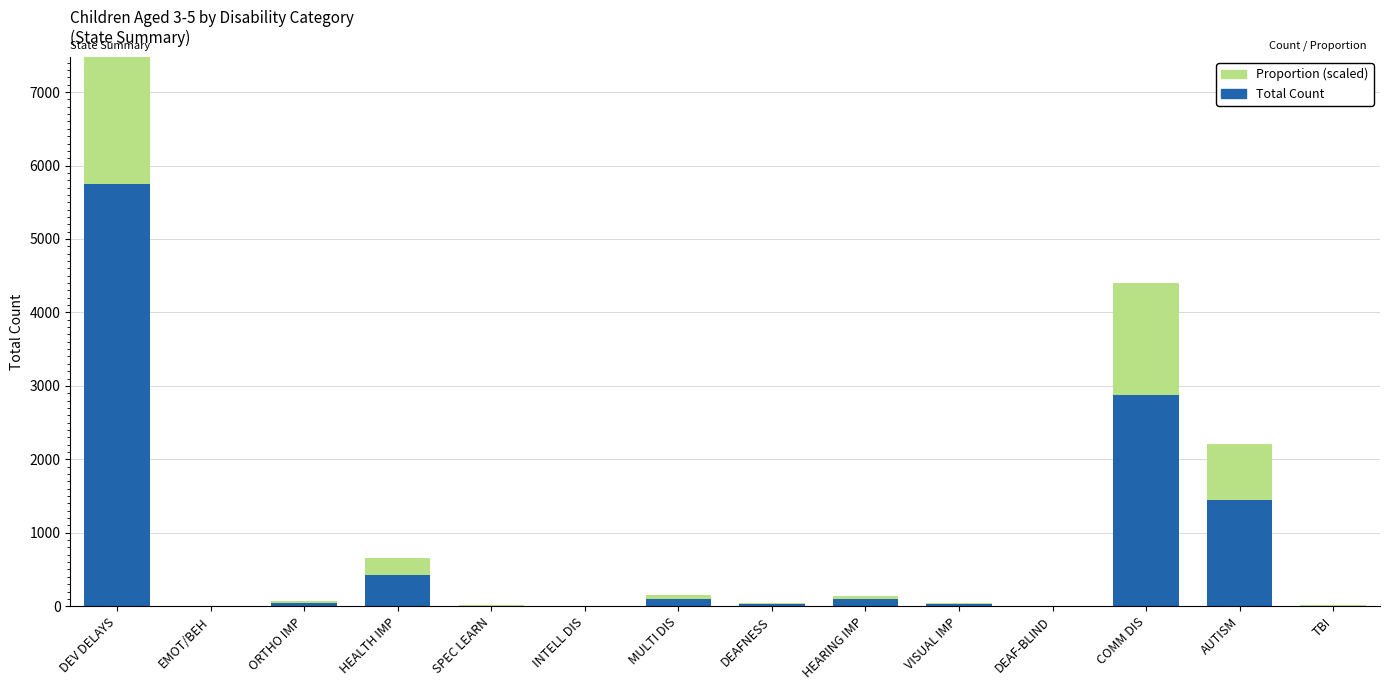

At how many categories does at least one series exceed 4633?

1